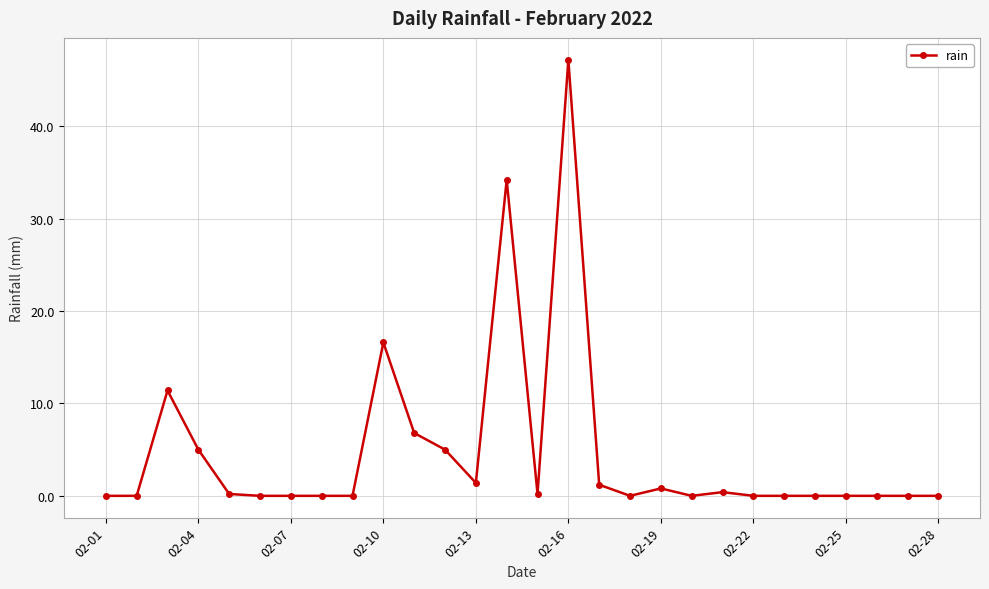

What is the difference between the maximum and minimum values?

47.2